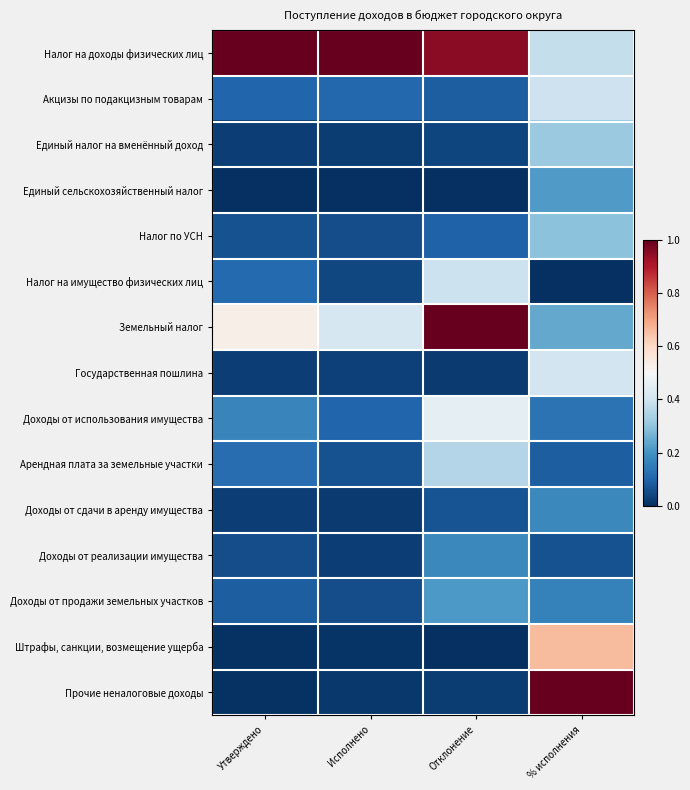

At how many categories does at least one series exceed 0?

4